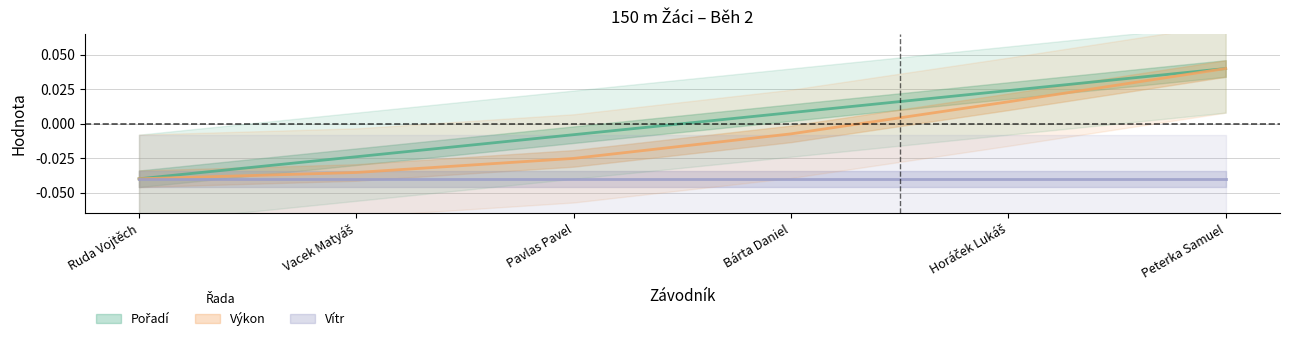

How many values in the Pořadí series exceed 0?

3